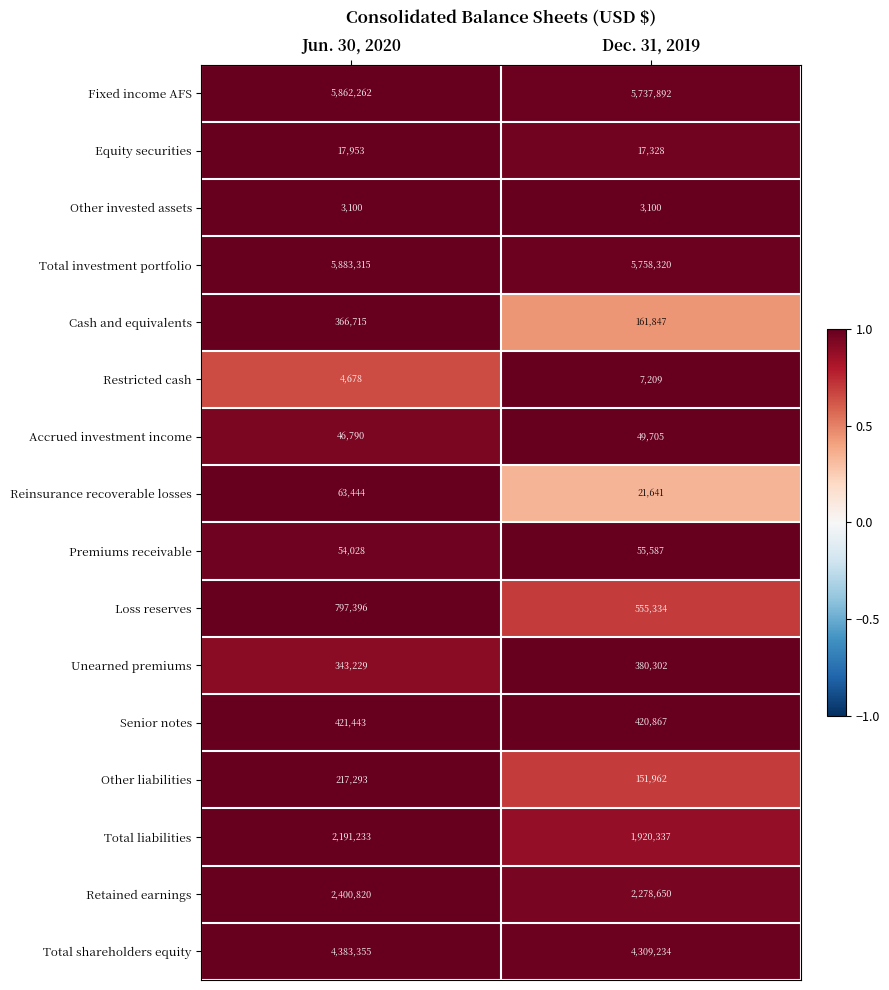

At which category does the chart reach its peak across all series?

Jun. 30, 2020